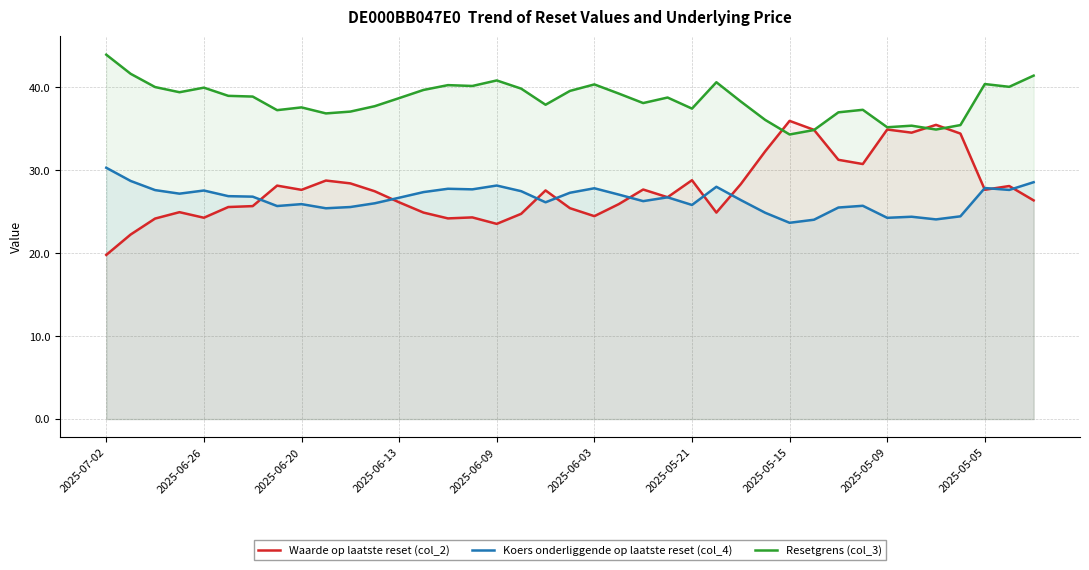

In Koers onderliggende op laatste reset (col_4), how many points are higher than both neighbors (excluding endpoints)?

10